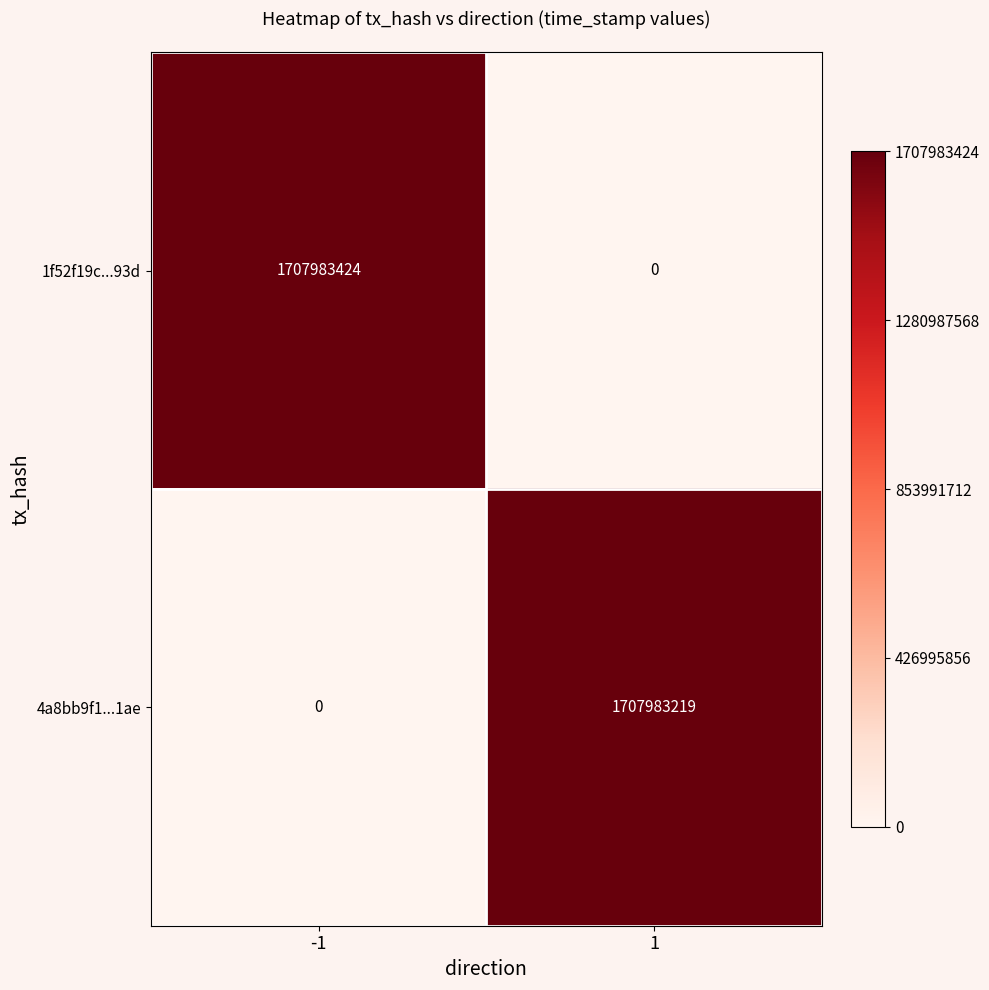

How many data points does each series have?

2